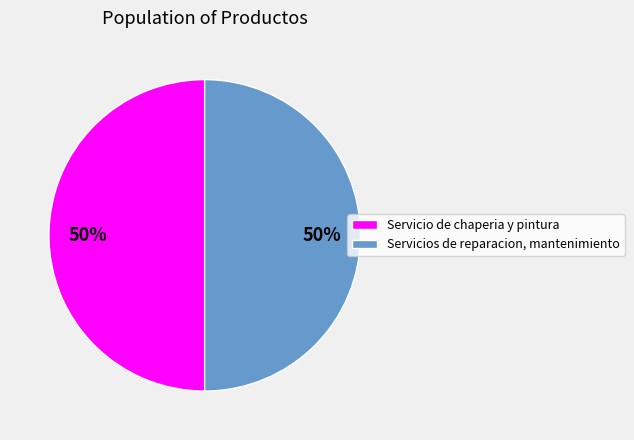

Do Servicios de reparacion, mantenimiento and Servicio de chaperia y pintura together represent more than half of the pie?

Yes